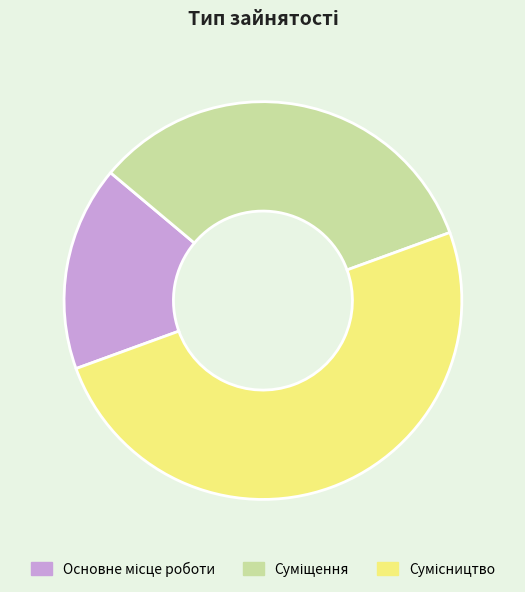

Which slice is the smallest?

Основне місце роботи